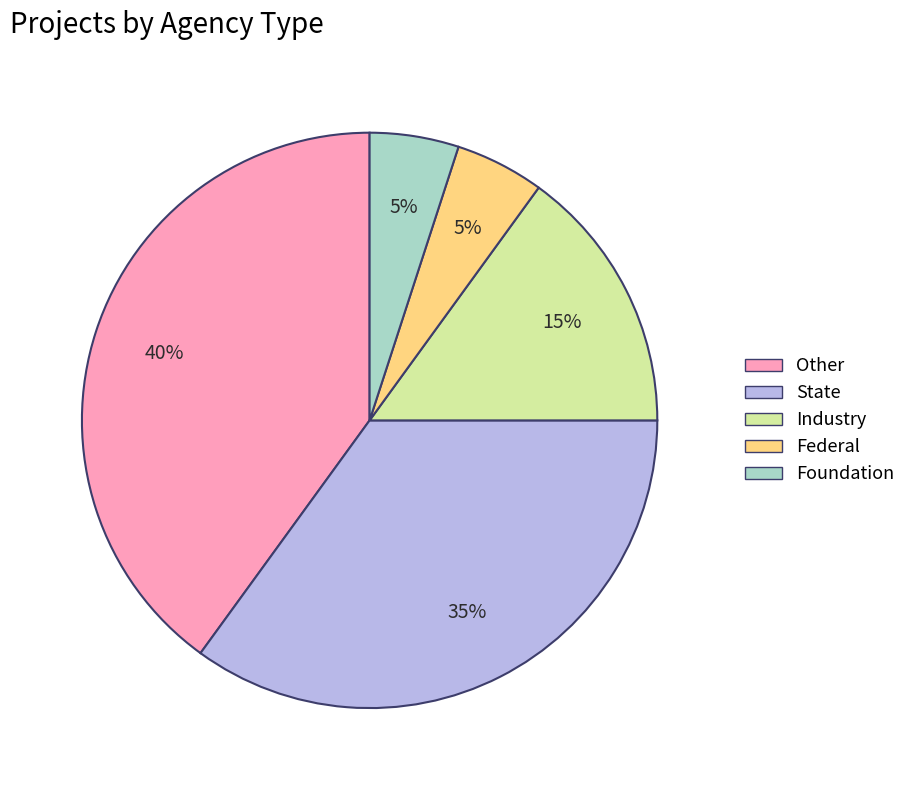

Does Foundation represent more than half of the total?

No